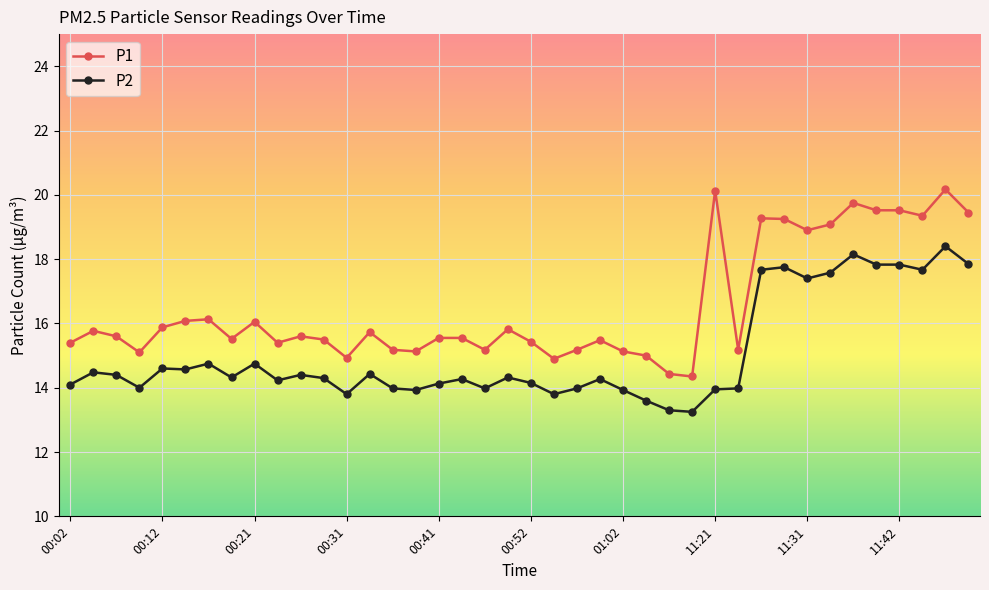

True or false: P2 and P1 intersect in this chart.

False